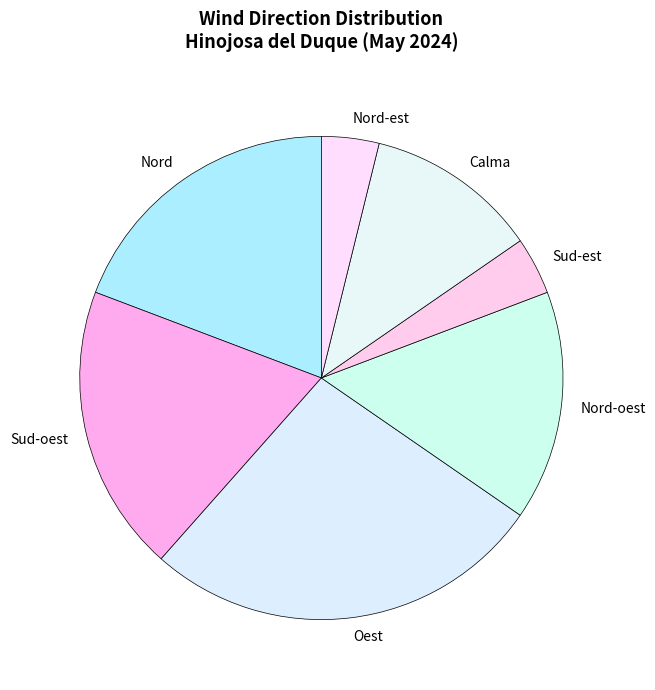

Do Nord-oest and Nord together represent more than half of the pie?

No